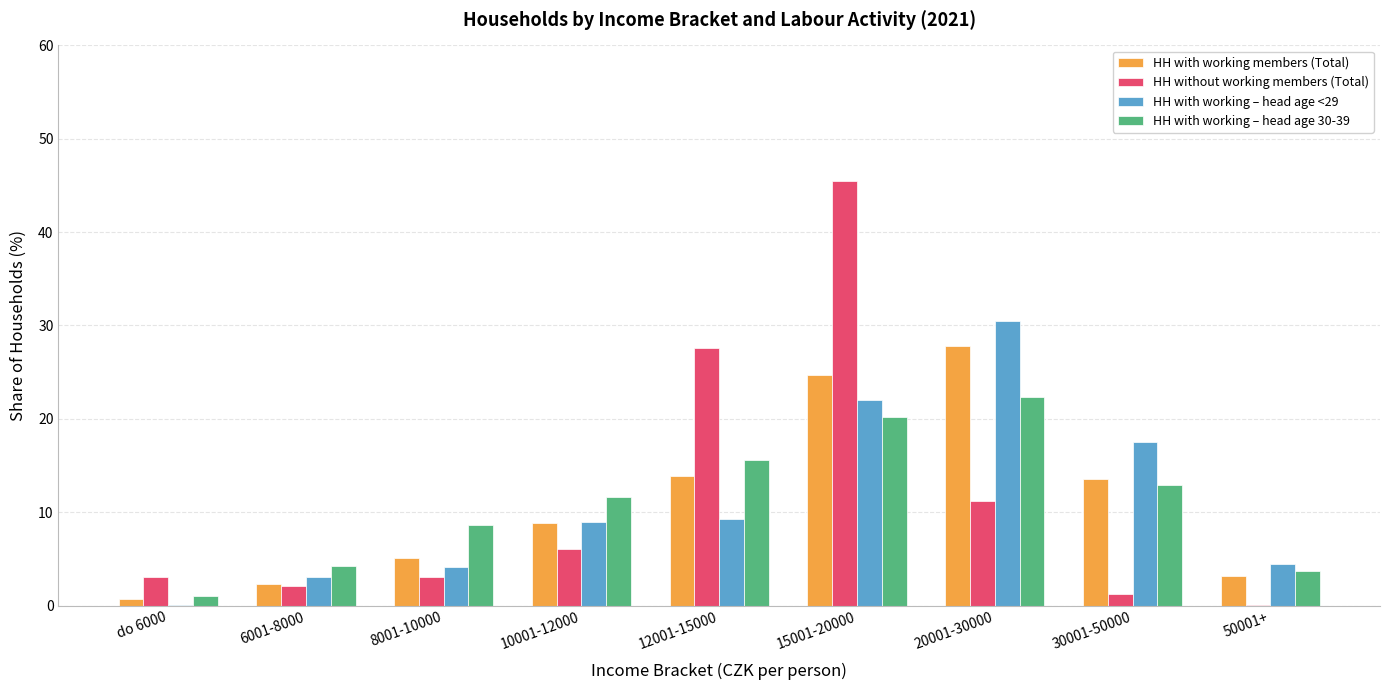

Between 15001-20000 and 20001-30000, which series saw the biggest shift?

HH without working members (Total)